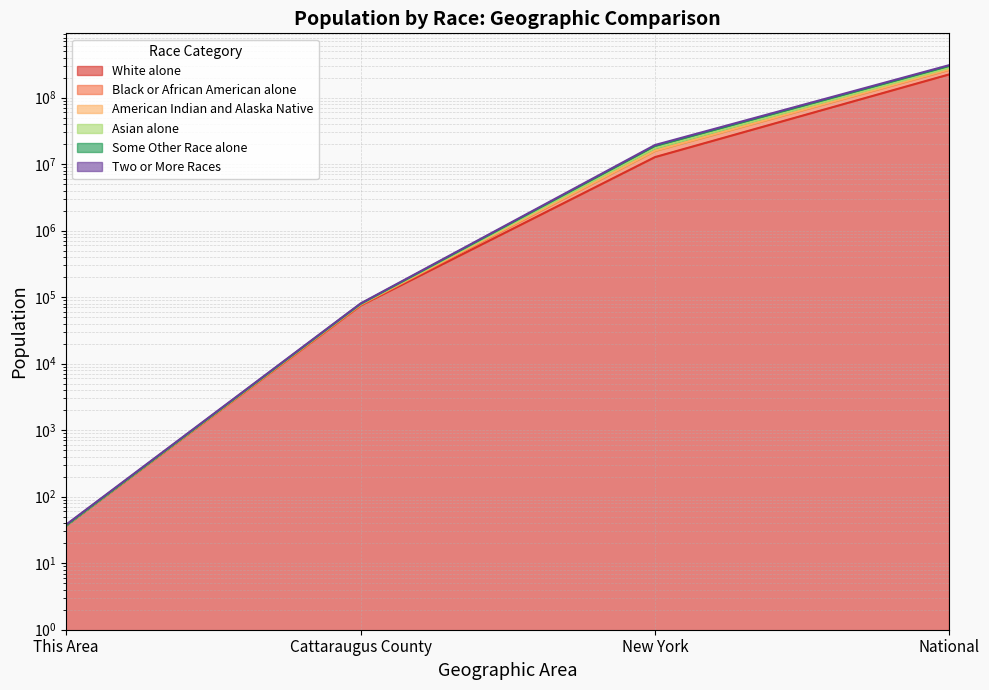

What is the sum of the Some Other Race alone values at National and This Area?

280089121